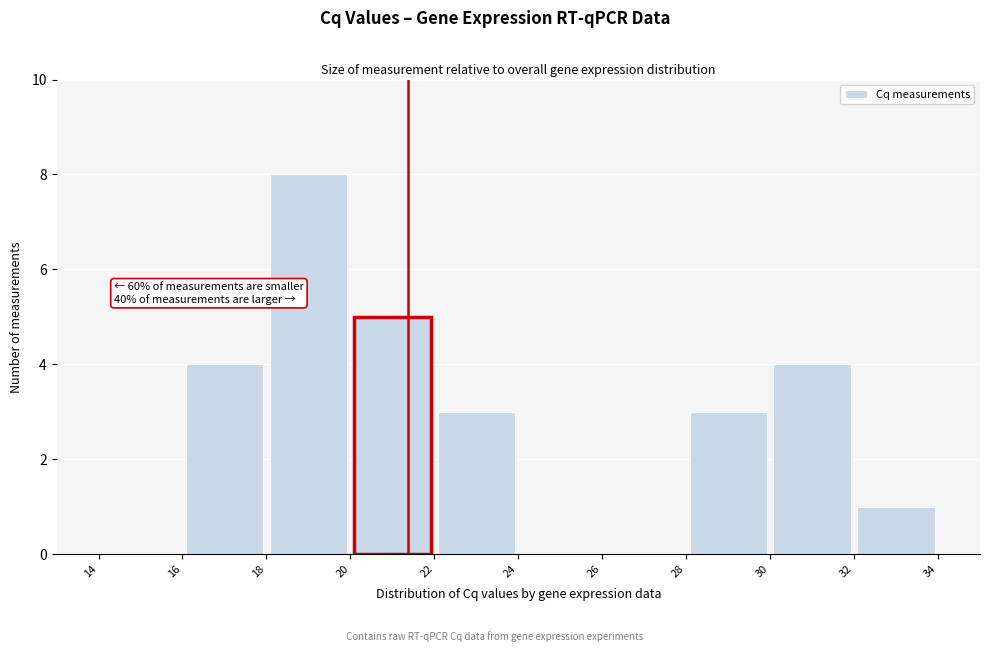

Over which range of the x-axis is the bar tallest?

18 to 20